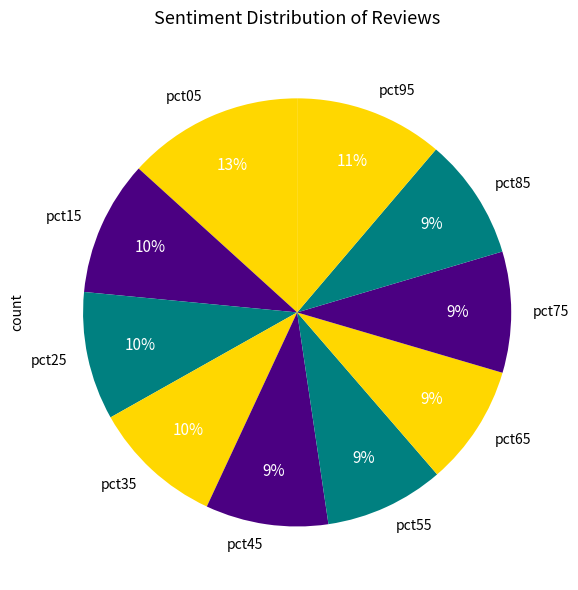

Is there any slice that represents more than half of the pie?

No